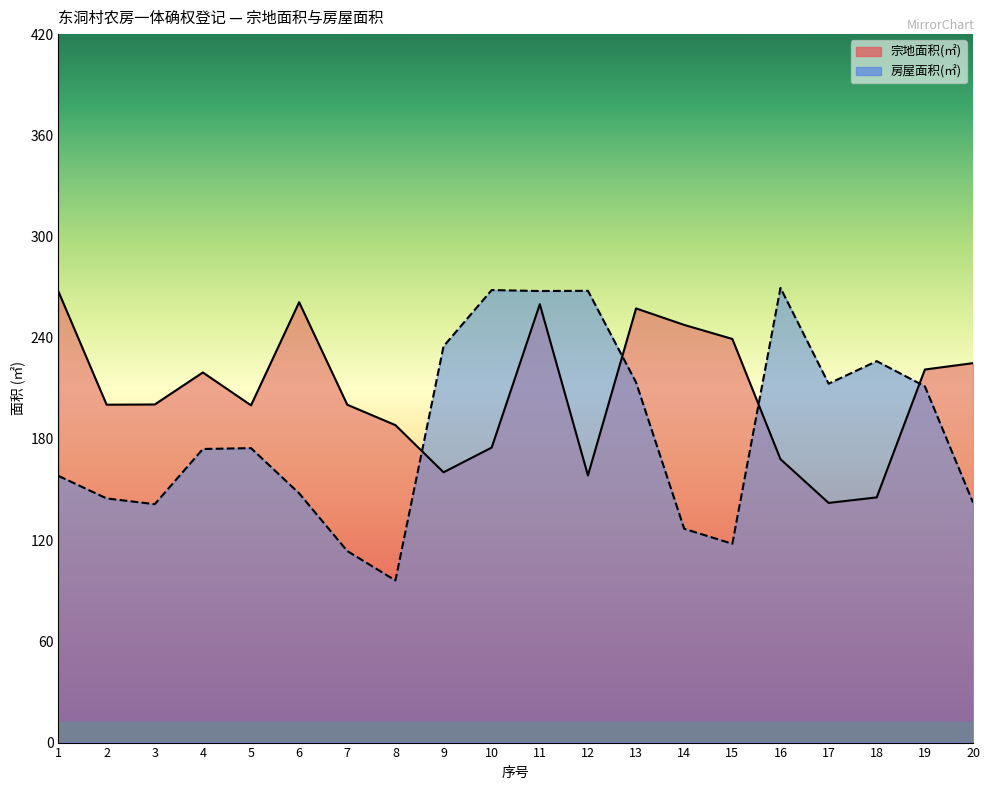

Rank the series at 8 from highest to lowest value.

宗地面积(㎡), 房屋面积(㎡)